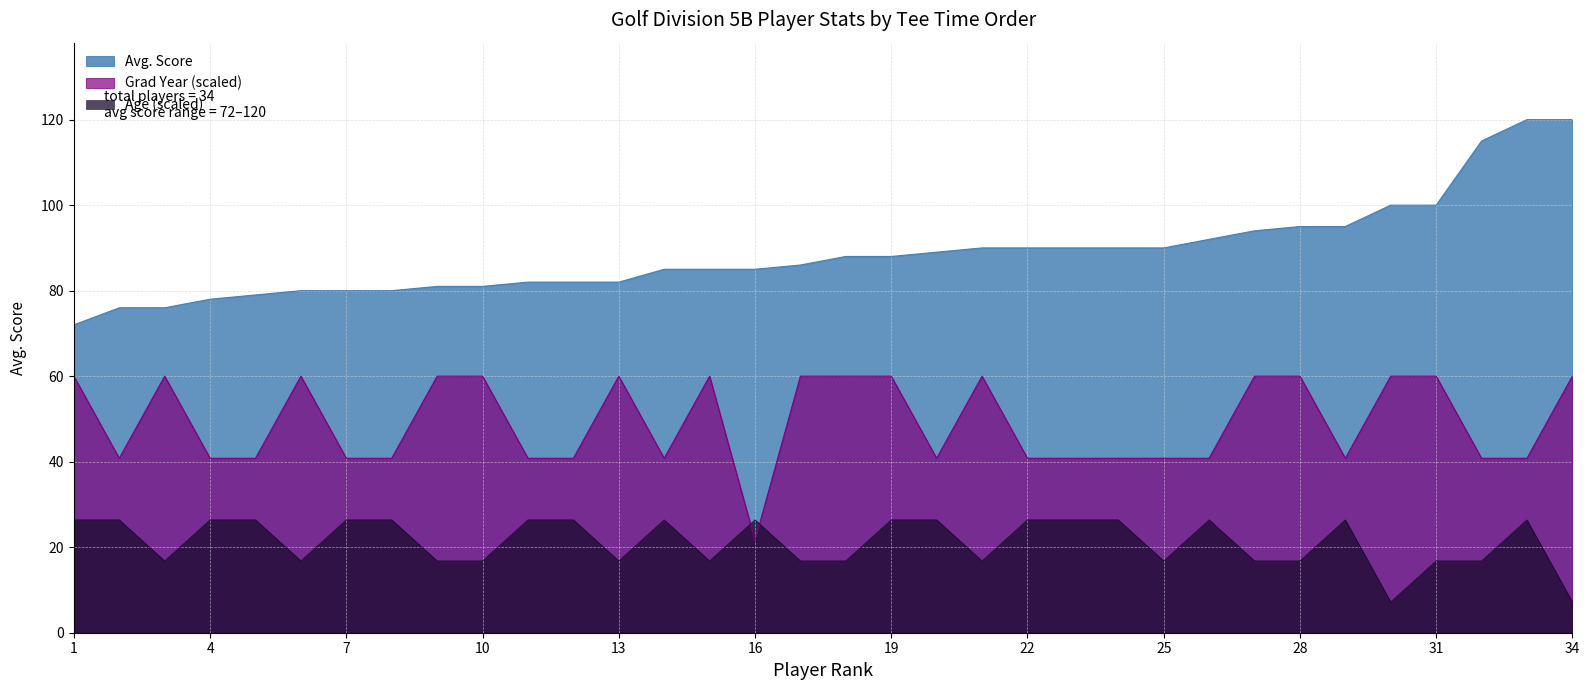

Reading left to right, transcribe all the data shown in this chart.

Avg. Score: 1=72.0	2=76.0	3=76.0	4=78.0	5=79.0	6=80.0	7=80.0	8=80.0	9=81.0	10=81.0	11=82.0	12=82.0	13=82.0	14=85.0	15=85.0	16=85.0	17=86.0	18=88.0	19=88.0	20=89.0	21=90.0	22=90.0	23=90.0	24=90.0	25=90.0	26=92.0	27=94.0	28=95.0	29=95.0	30=100.0	31=100.0	32=115.0	33=120.0	34=120.0
Age: 1=26.4	2=26.4	3=16.8	4=26.4	5=26.4	6=16.8	7=26.4	8=26.4	9=16.8	10=16.8	11=26.4	12=26.4	13=16.8	14=26.4	15=16.8	16=26.4	17=16.8	18=16.8	19=26.4	20=26.4	21=16.8	22=26.4	23=26.4	24=26.4	25=16.8	26=26.4	27=16.8	28=16.8	29=26.4	30=7.2	31=16.8	32=16.8	33=26.4	34=7.2
Grad Year: 1=60.0	2=40.8	3=60.0	4=40.8	5=40.8	6=60.0	7=40.8	8=40.8	9=60.0	10=60.0	11=40.8	12=40.8	13=60.0	14=40.8	15=60.0	16=21.6	17=60.0	18=60.0	19=60.0	20=40.8	21=60.0	22=40.8	23=40.8	24=40.8	25=40.8	26=40.8	27=60.0	28=60.0	29=40.8	30=60.0	31=60.0	32=40.8	33=40.8	34=60.0